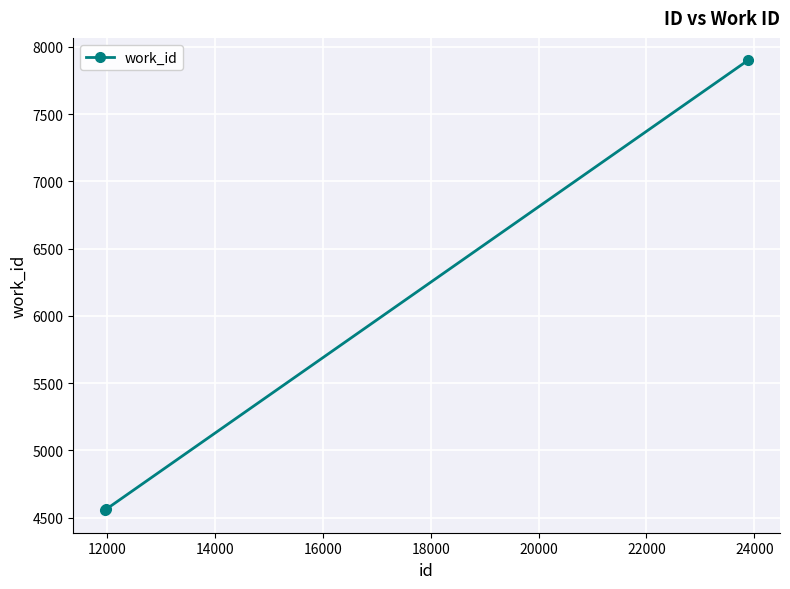

Is this an area chart (filled region under the line)?

No